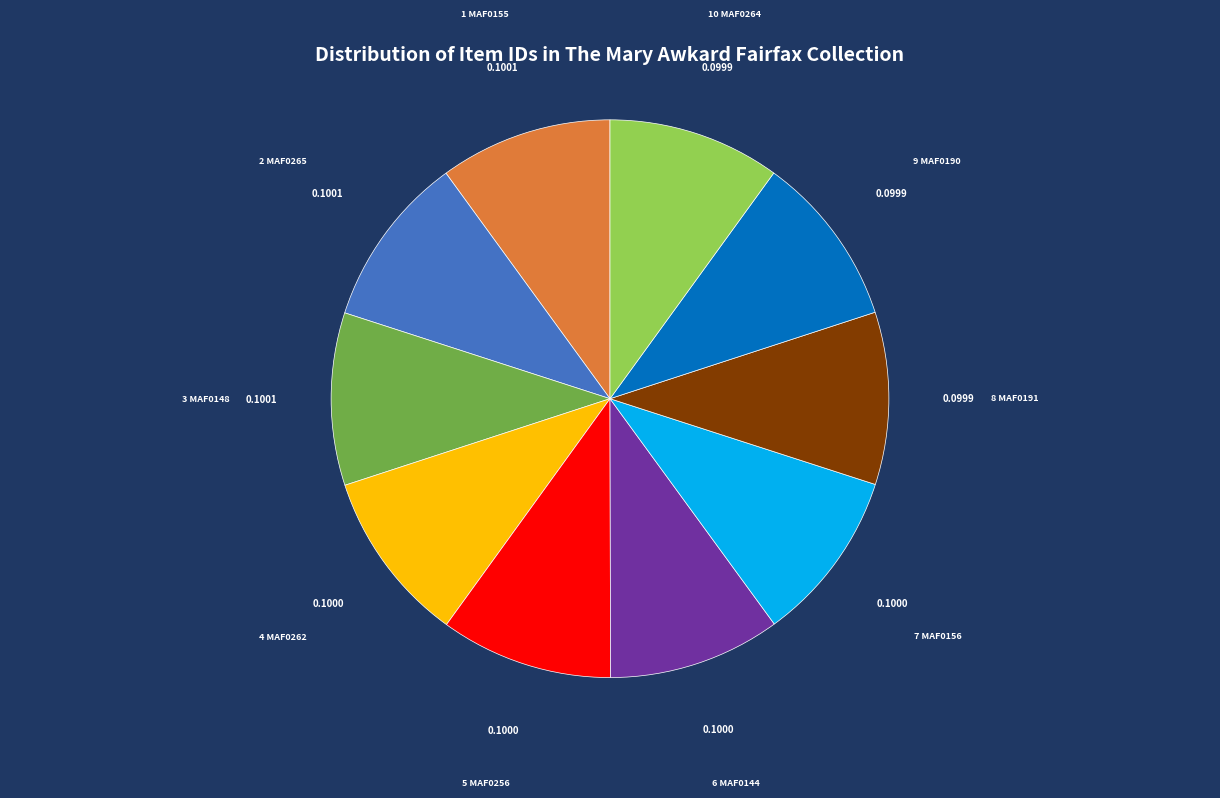

Does any single category account for the majority?

No